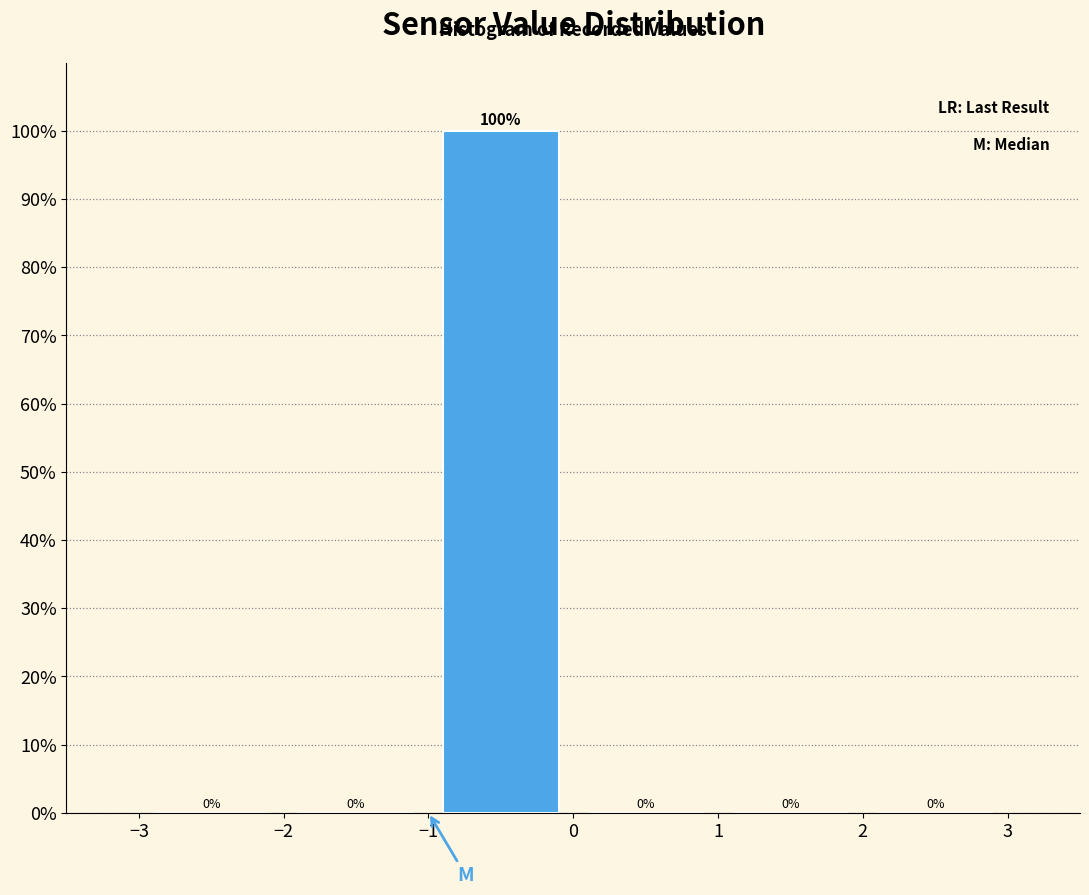

How tall is the bar that spans -1 to 0 on the x-axis?

100